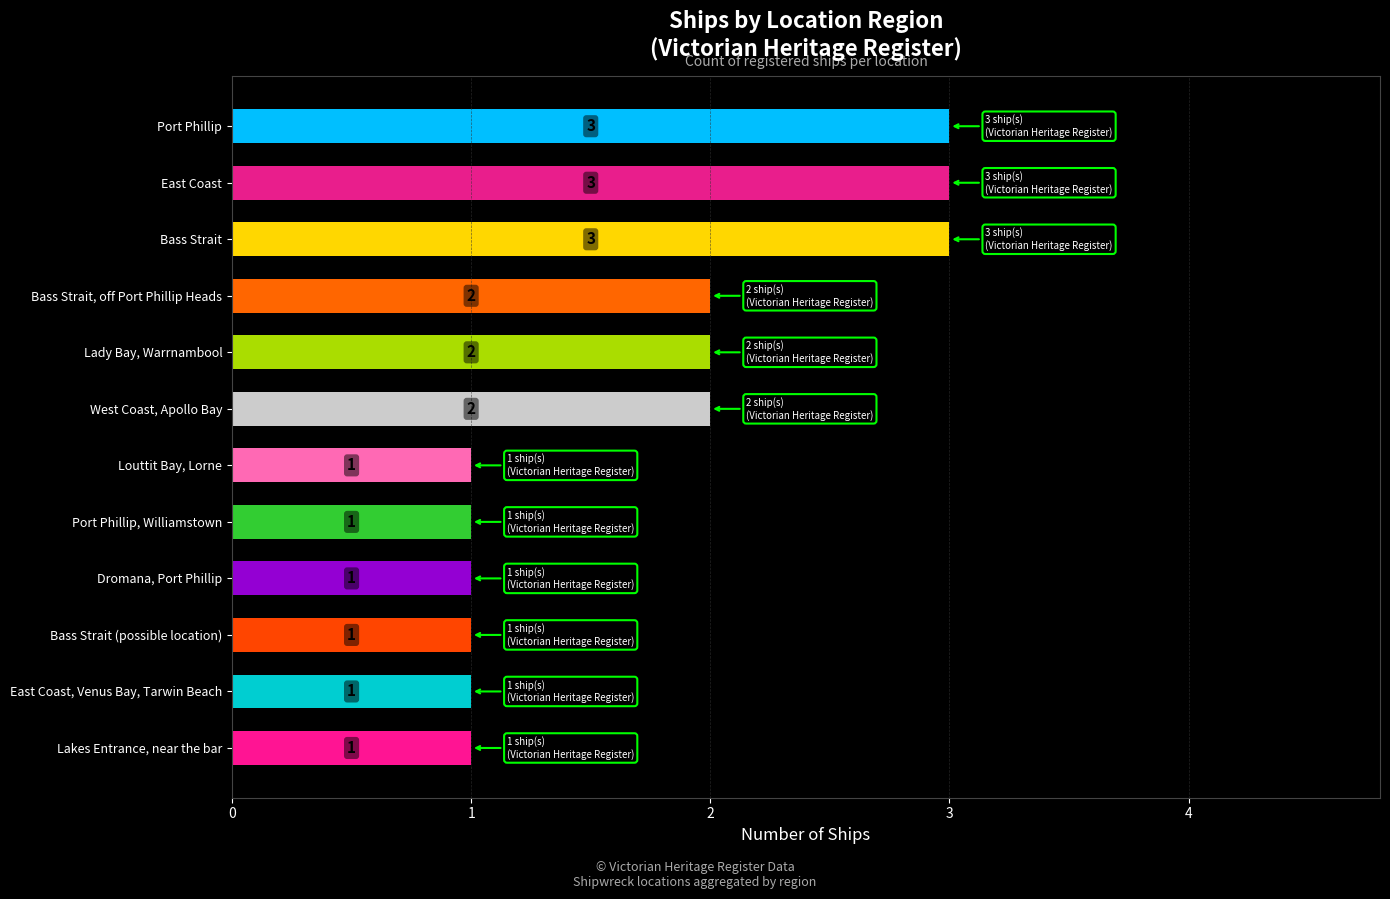

The value at Louttit Bay, Lorne is 2. True or false?

False